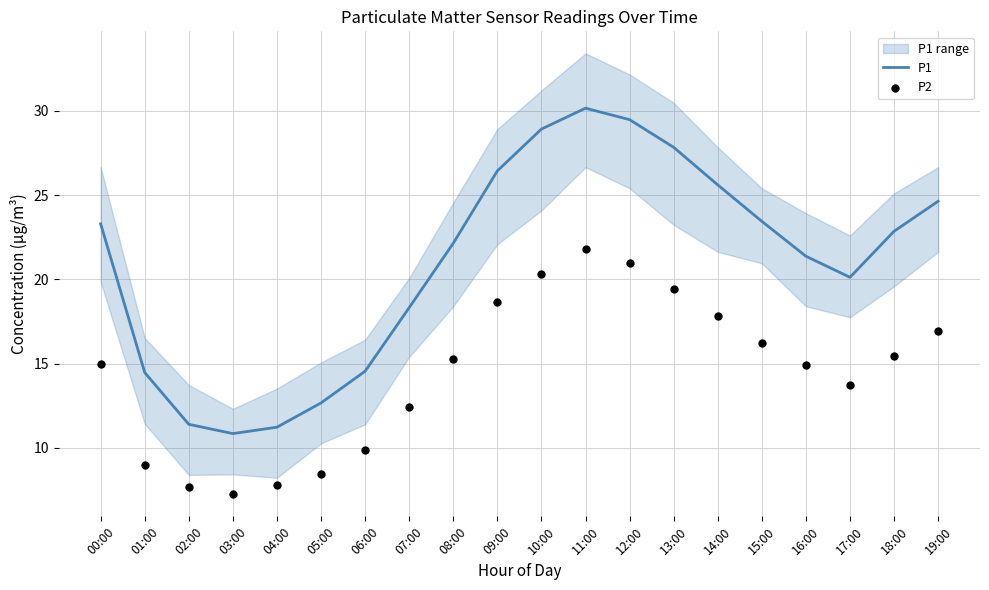

At which category is the sum across all series the highest?

11:00